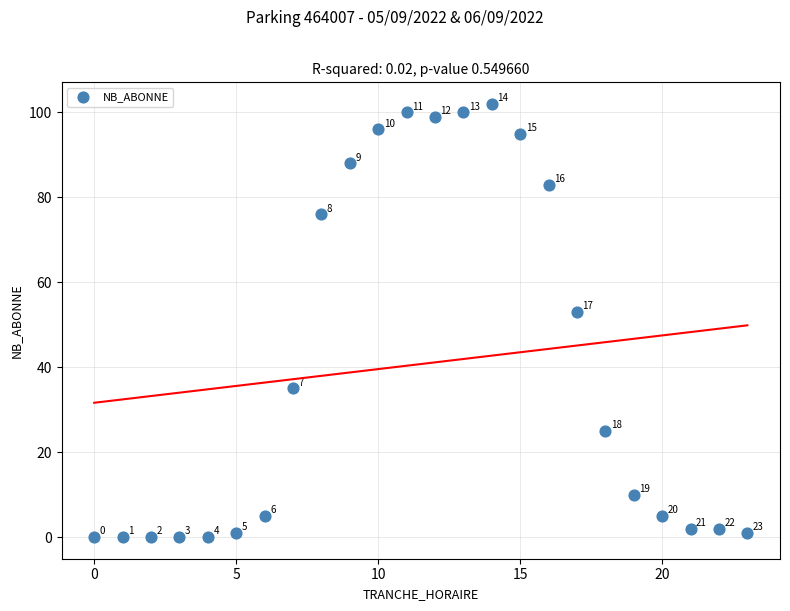

What Y value in the scatter plot is closest to 51?

53